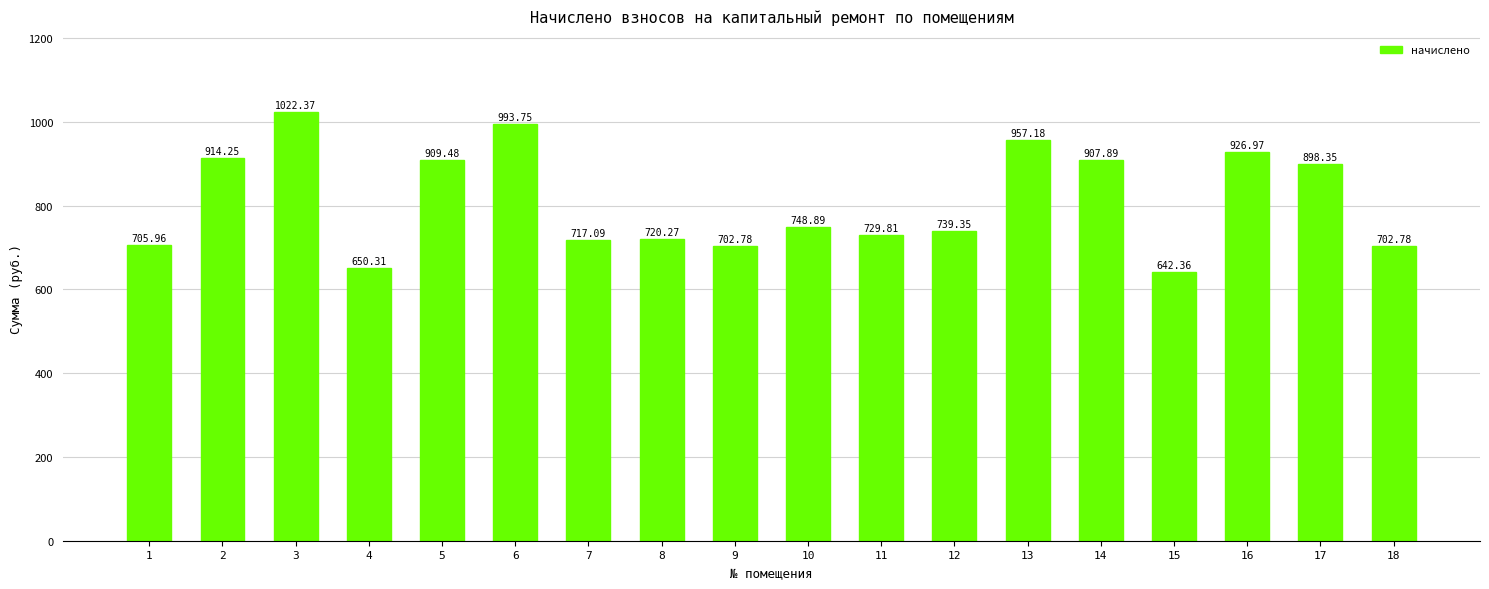

Approximately how many times larger is the value at 10 compared to 16?

0.8